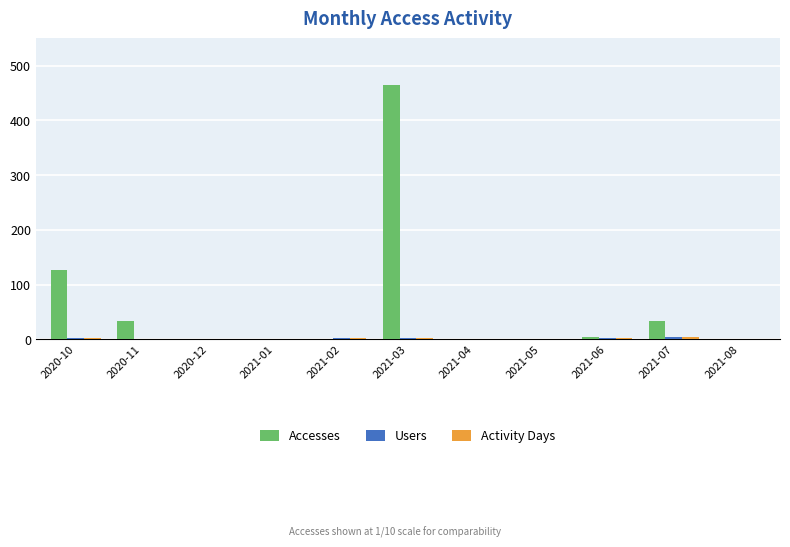

Which series has the largest total across all categories?

Accesses